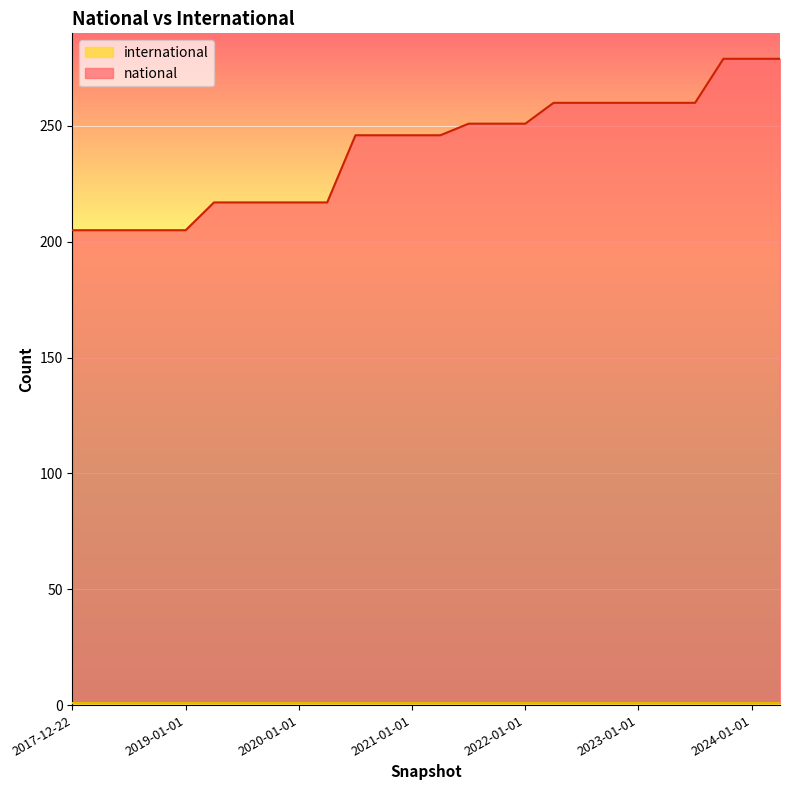

At which label does the data first exceed 246?

2021-07-01